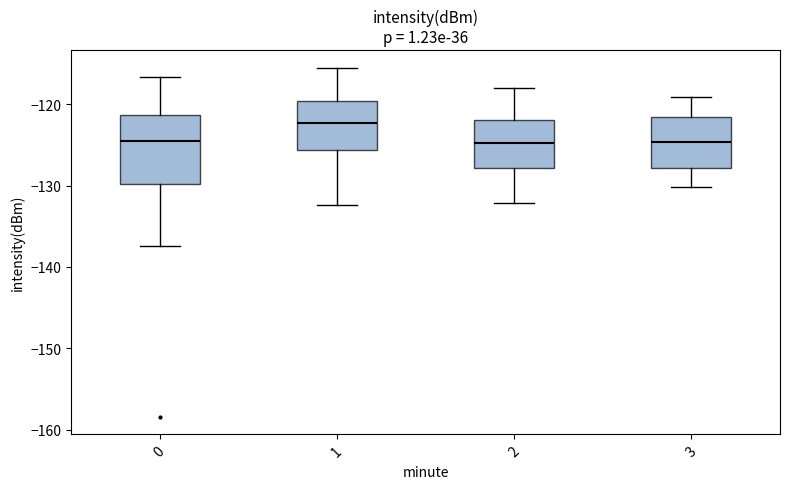

Which box is the tallest, from its lower edge to its upper edge?

0